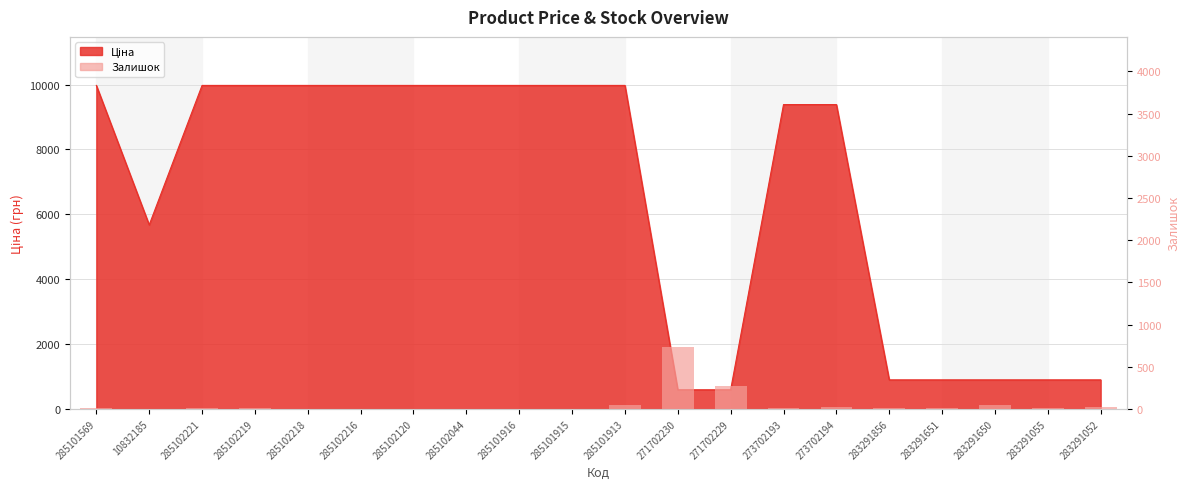

What is the sum of all values?

1204